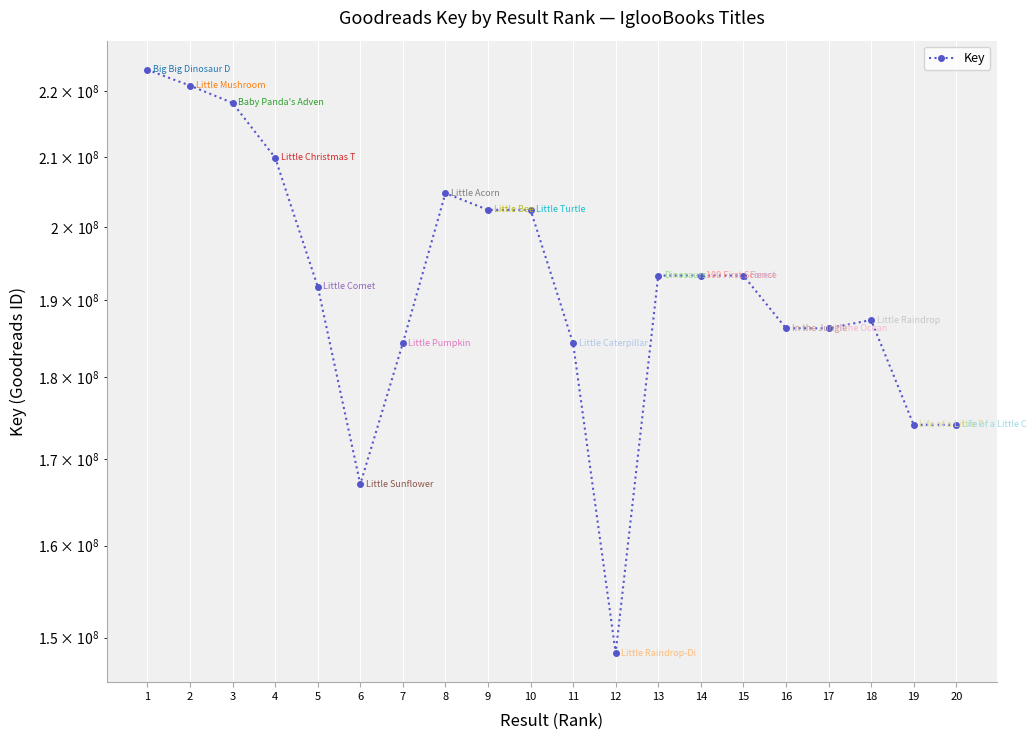

At which category does the chart reach its minimum across all series?

12